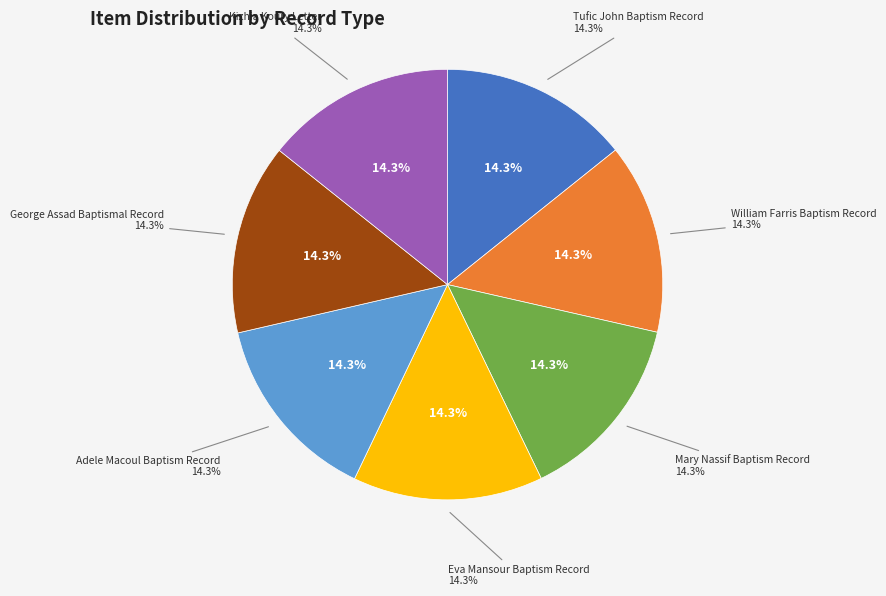

To the nearest percent, what portion does George Assad Baptismal Record represent?

14%